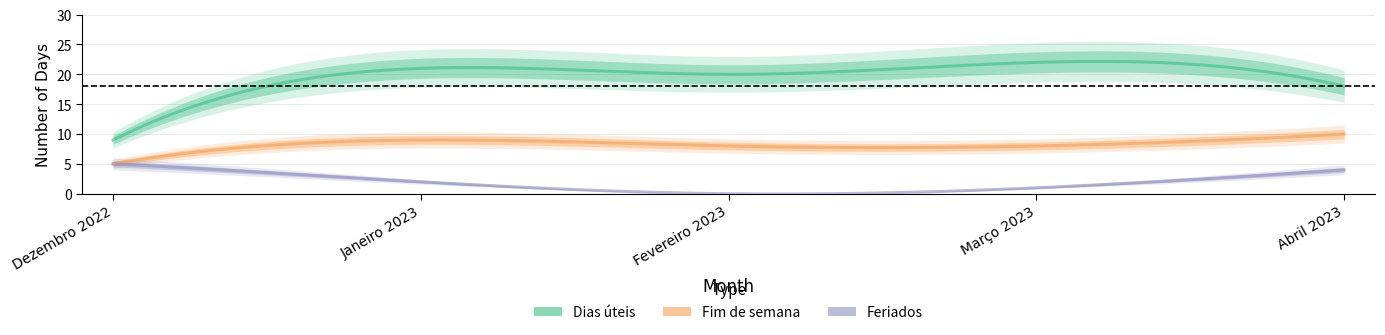

Where is the first local minimum for Dias úteis?

Fevereiro 2023